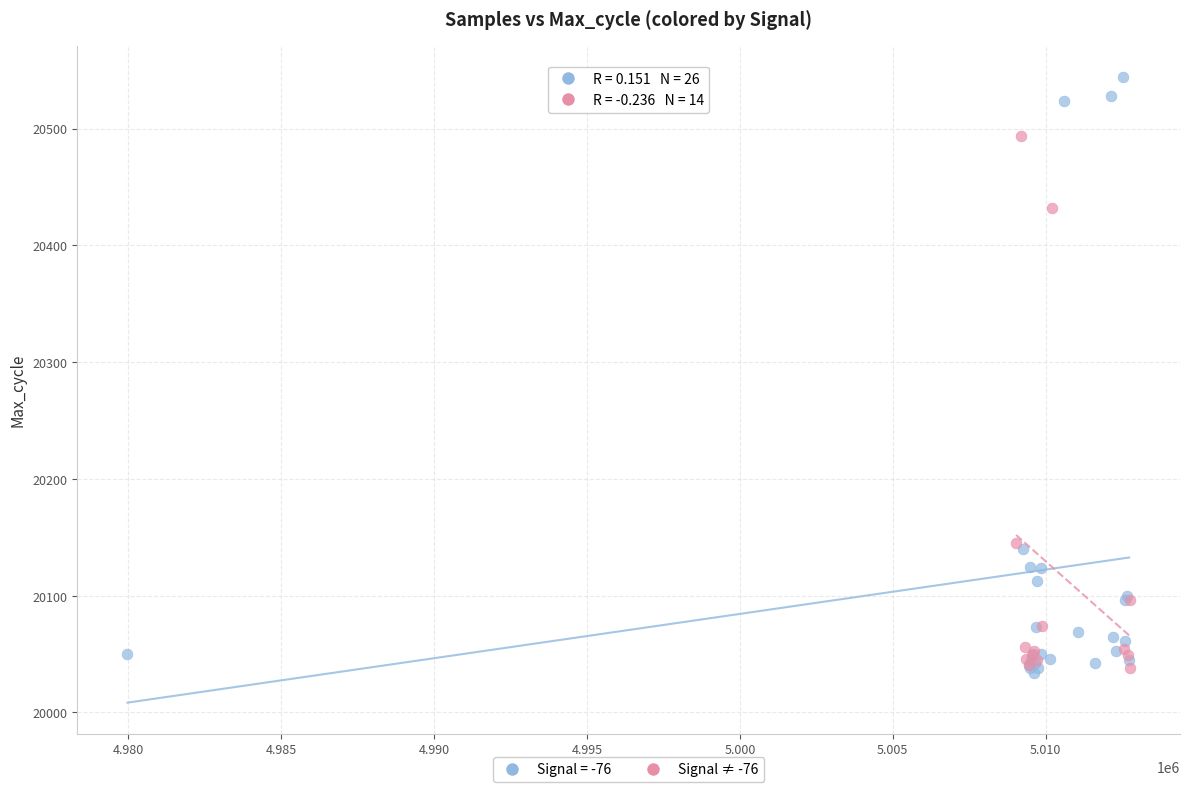

Which series reaches the maximum Y coordinate?

Signal = -76